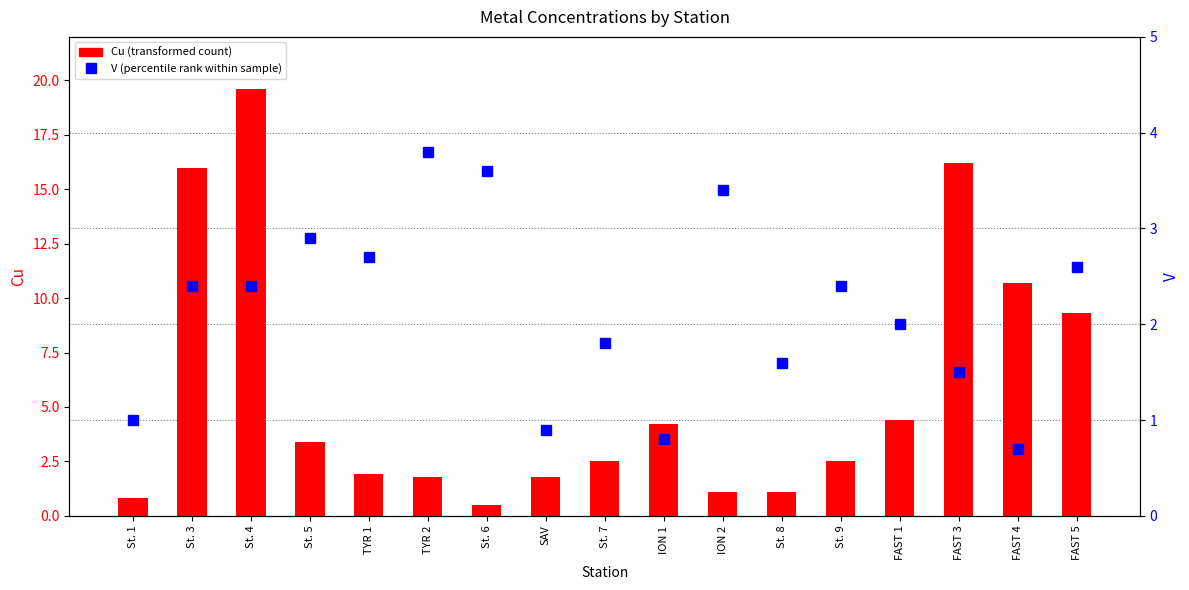

What position from the right is ION 2?

7